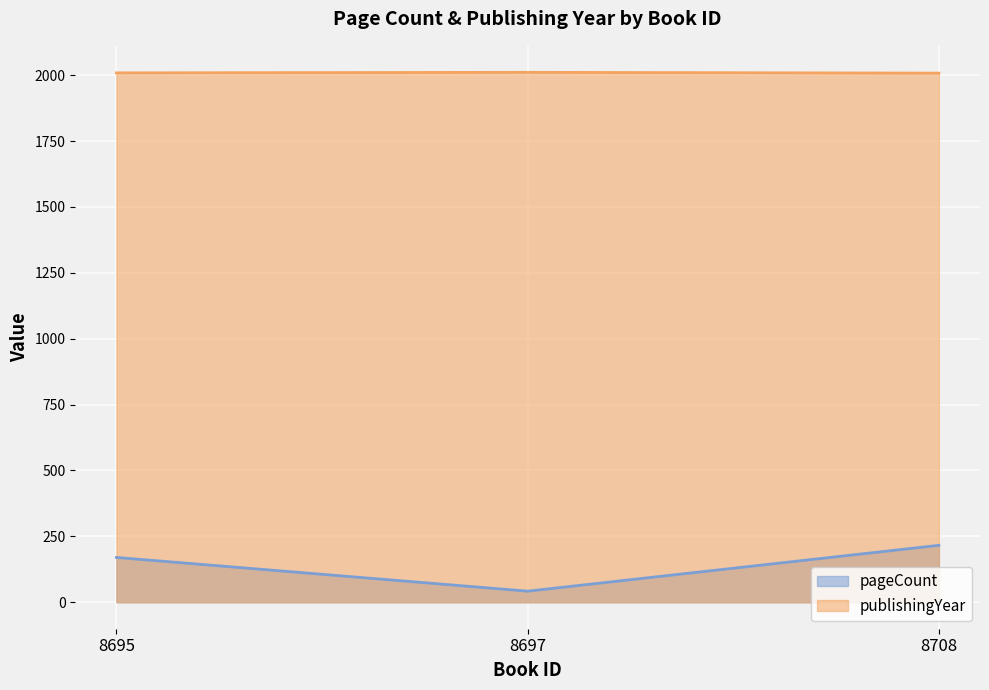

Where does the pageCount series first go above 170?

8708